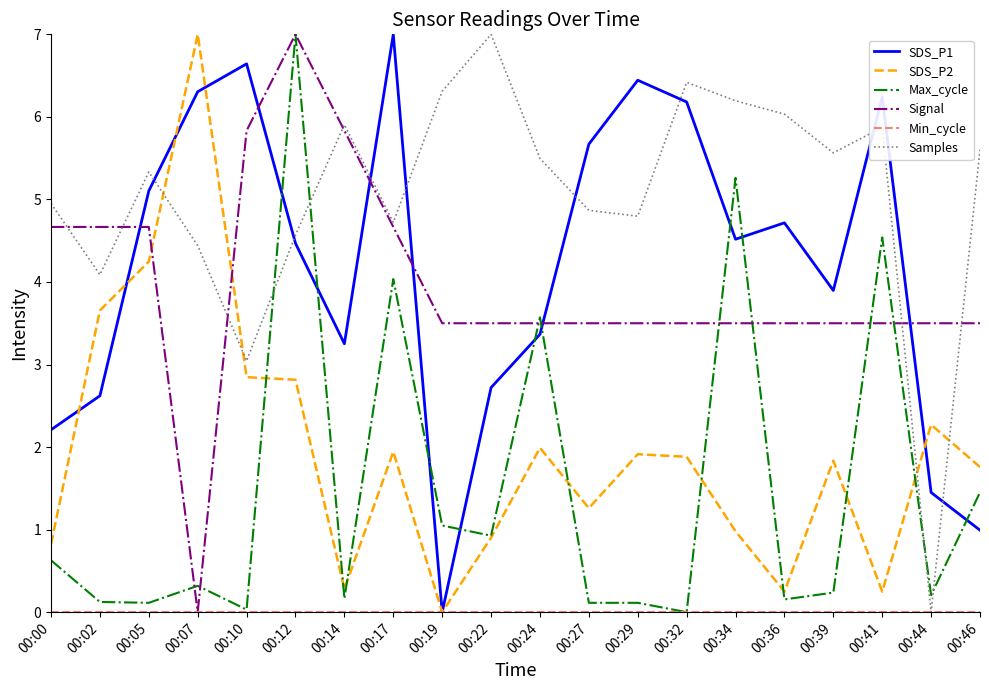

Where do Signal and SDS_P1 first cross each other?

00:02 and 00:05